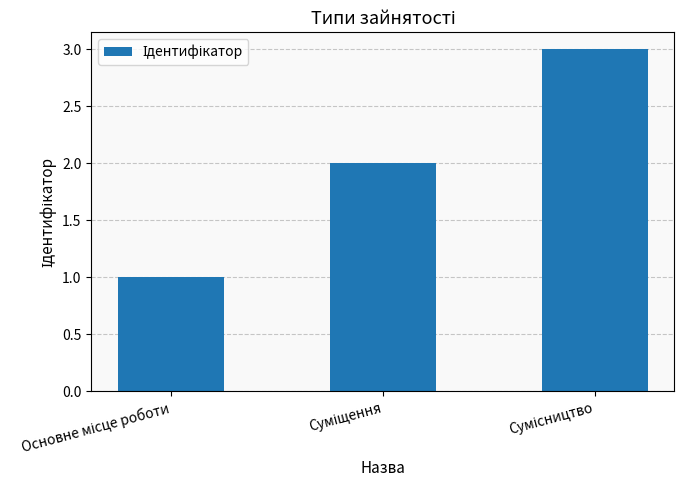

How many bars are there in total?

3